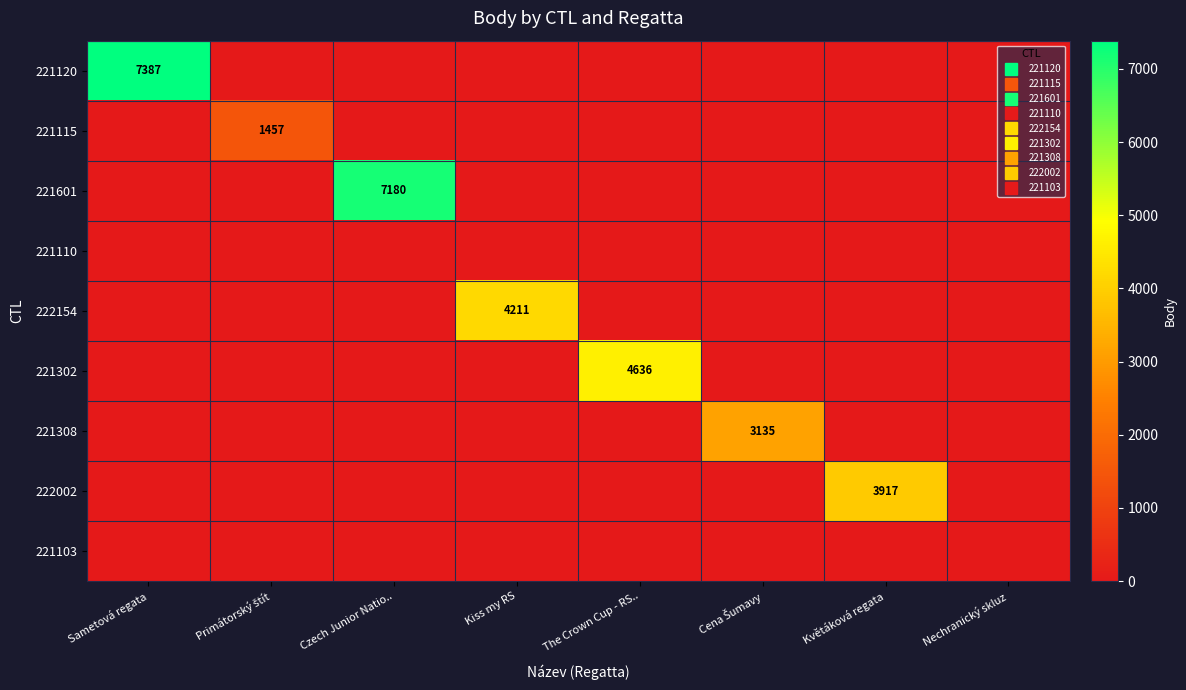

Which series has the widest spread of values?

221120